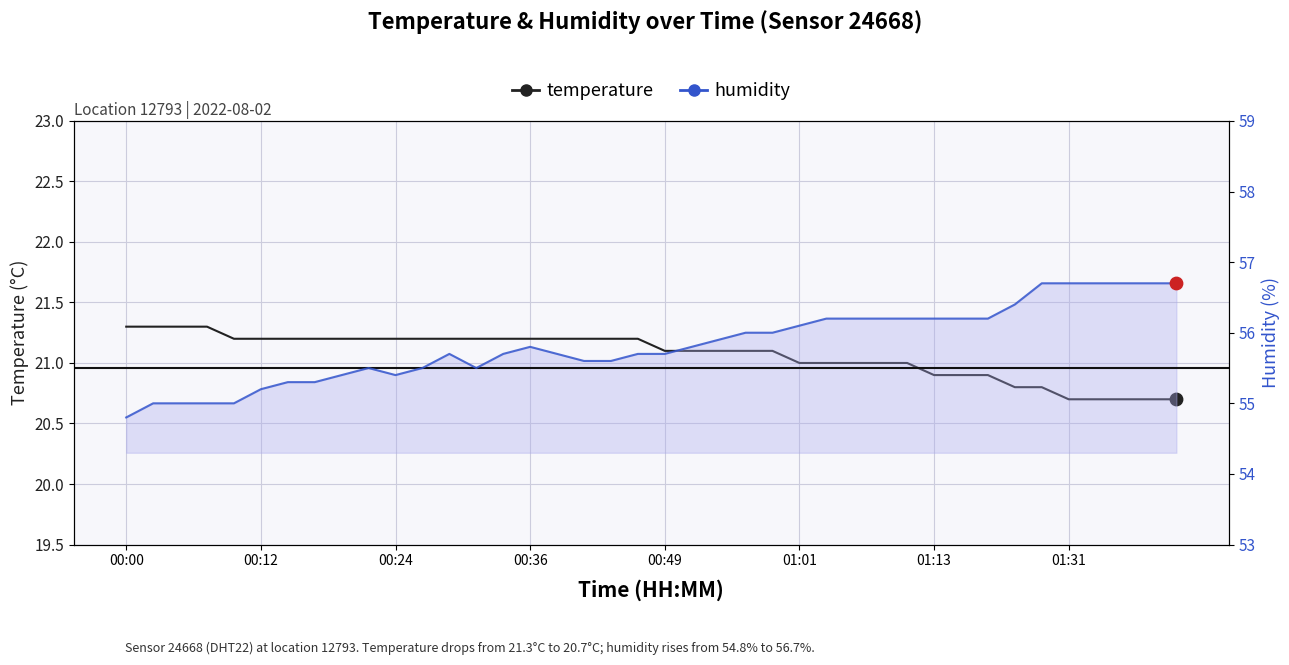

Which series has the largest Y range (max minus min)?

humidity